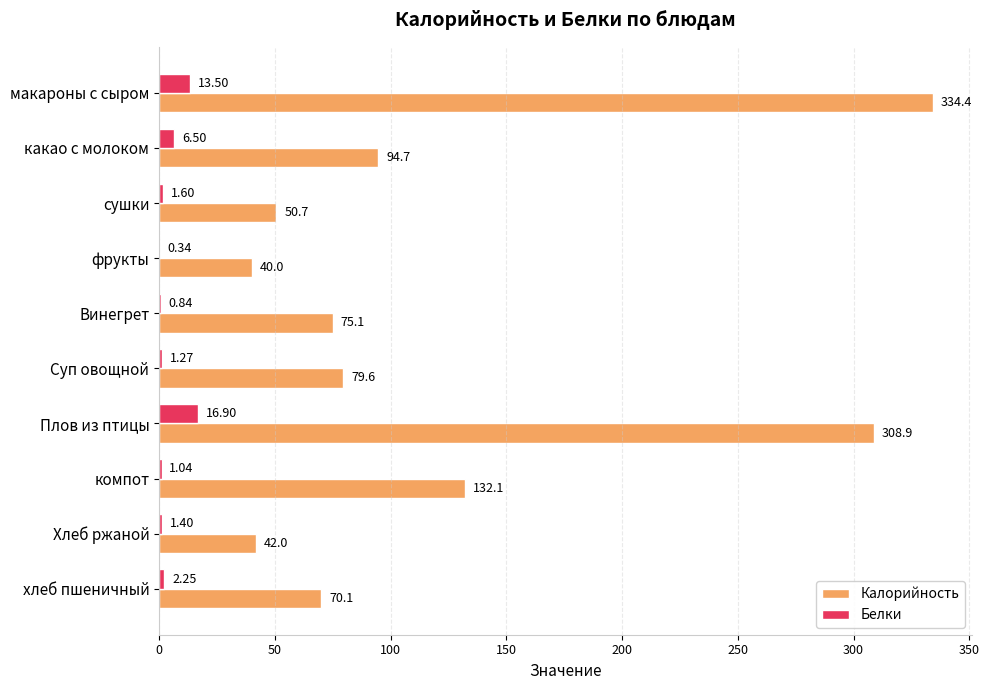

How many data points in Белки are above 1?

8